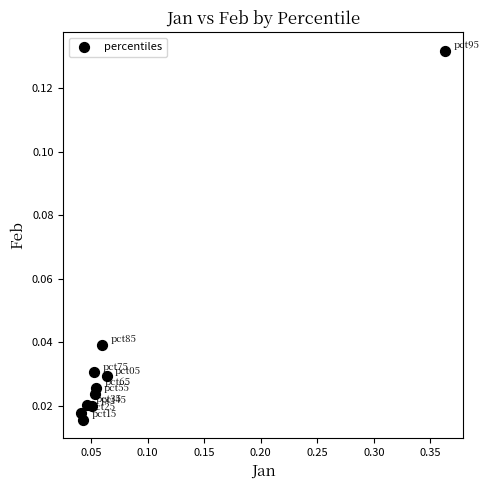

What is the range of X values (max minus min)?

0.3